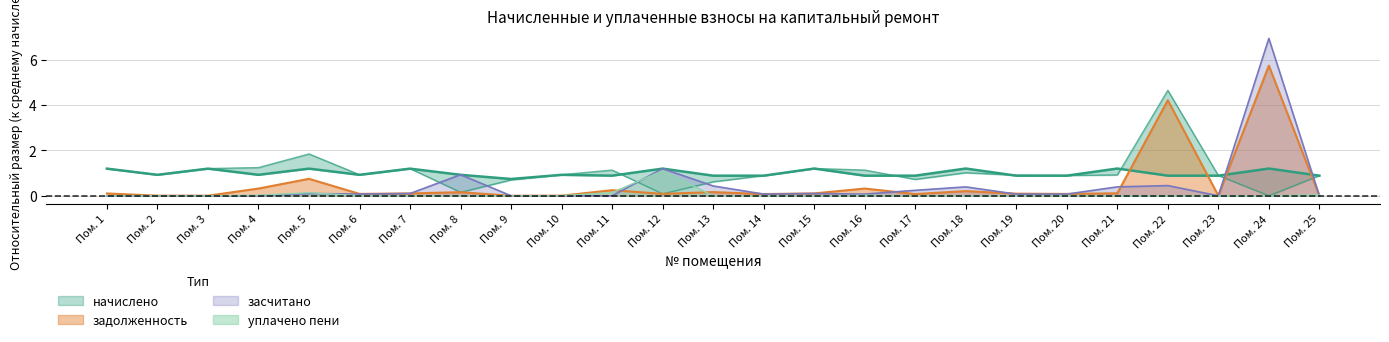

What is the maximum value shown in the chart?

6.9